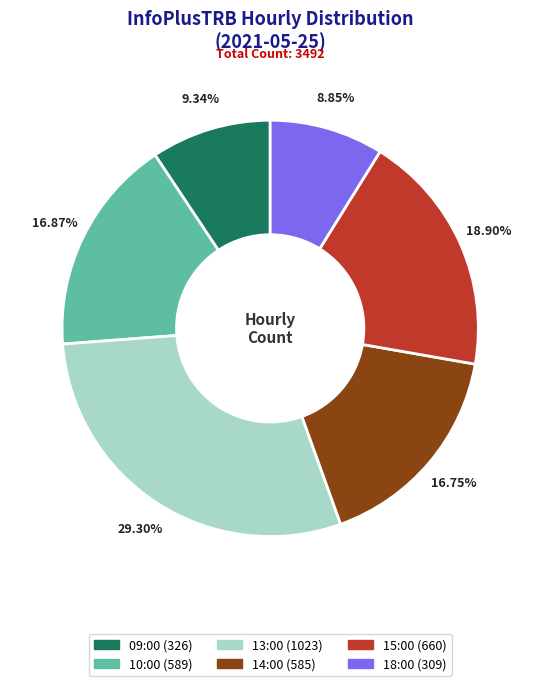

Do 18:00 and 10:00 together represent more than half of the pie?

No